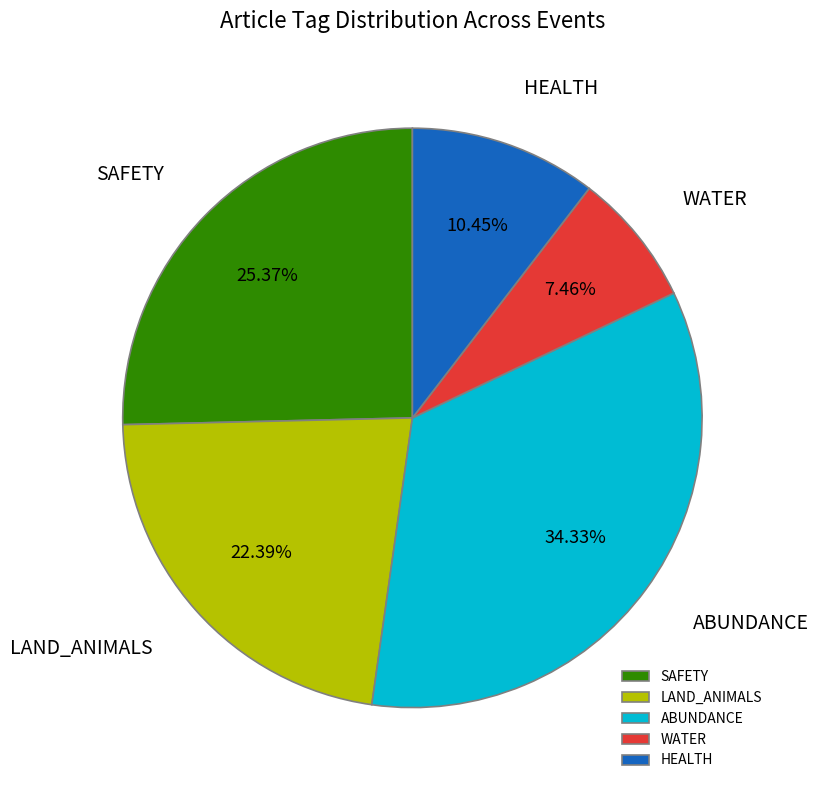

Count the number of slices in the pie.

5